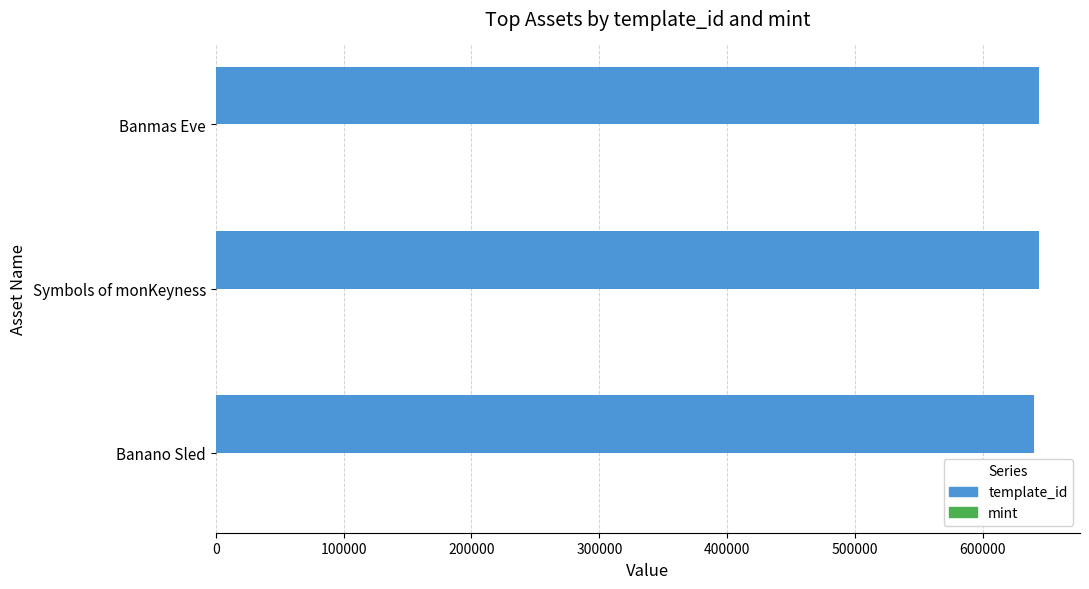

What is the sum of all template_id values?

1927603